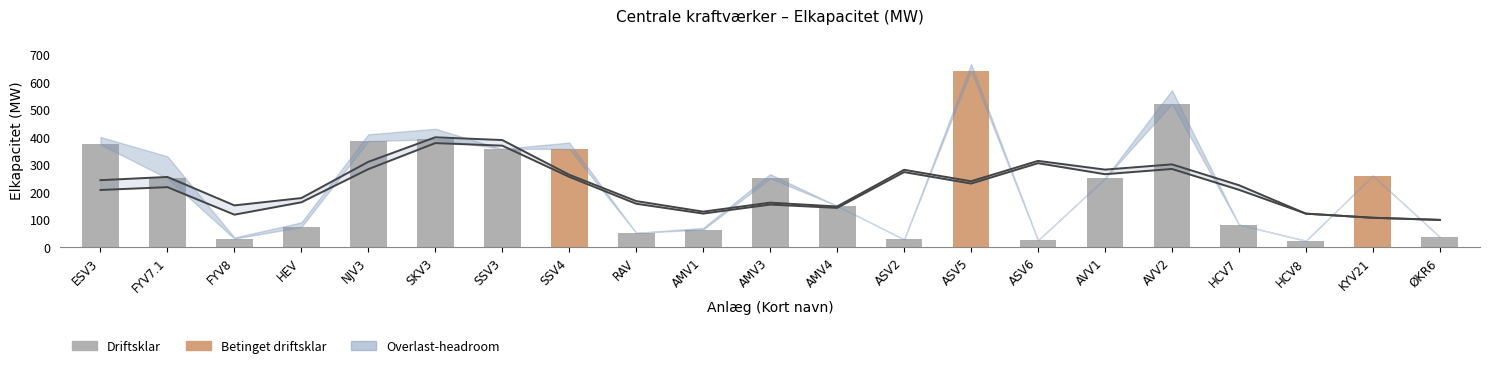

Which category has the highest value across all series?

ASV5